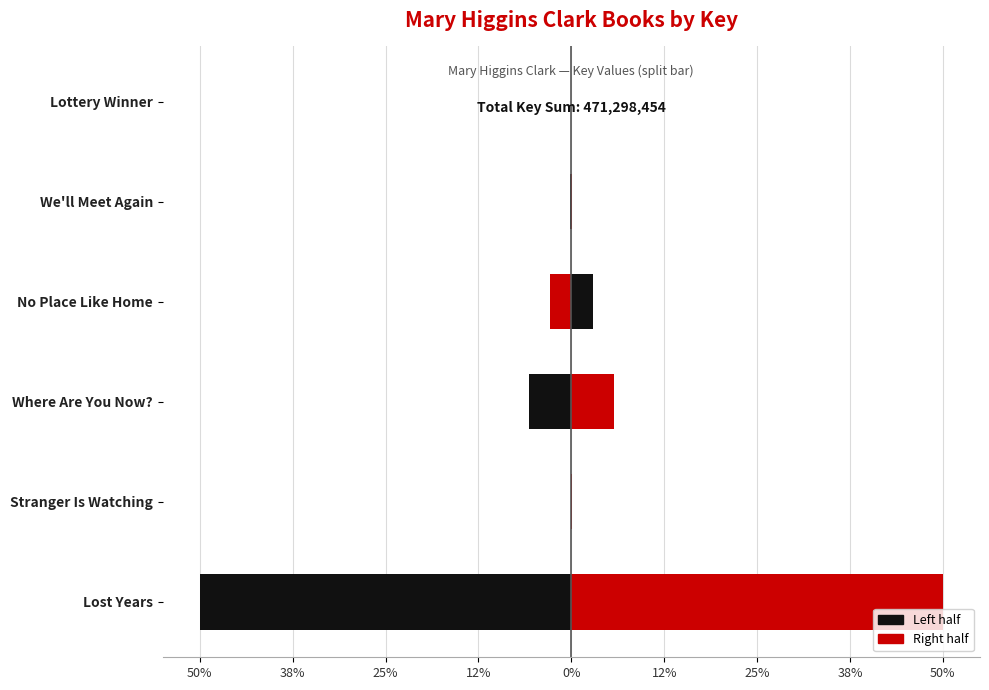

Between Stranger Is Watching and No Place Like Home, which series saw the biggest shift?

Left